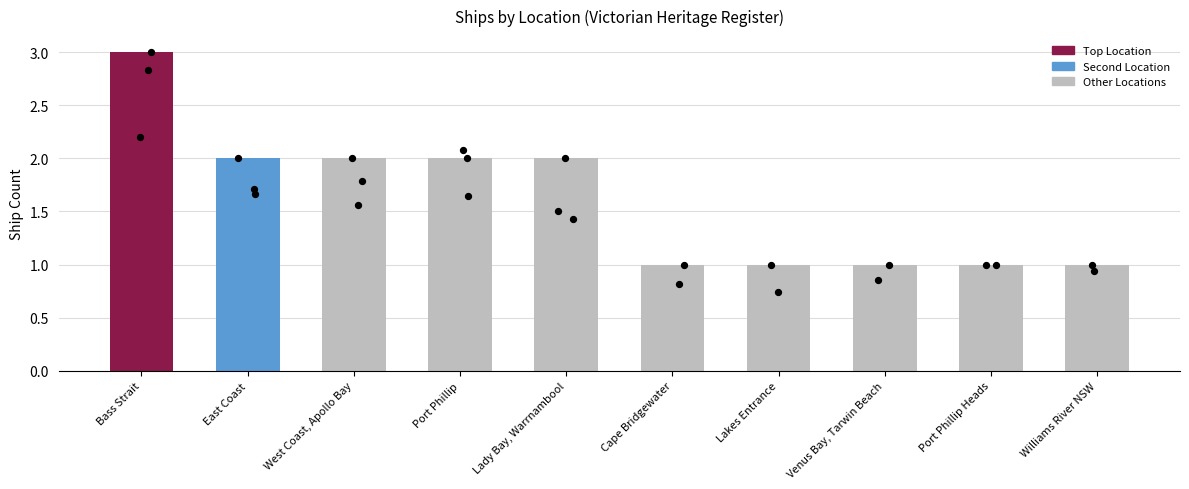

Between Williams River NSW and Cape Bridgewater, which is larger?

Williams River NSW